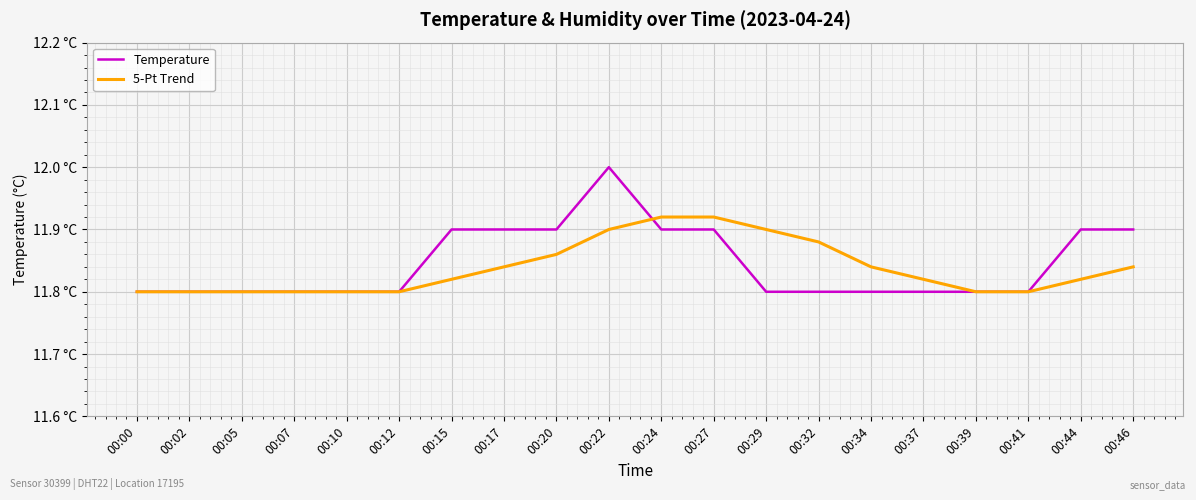

What is the total value across all series at 00:44?

23.7